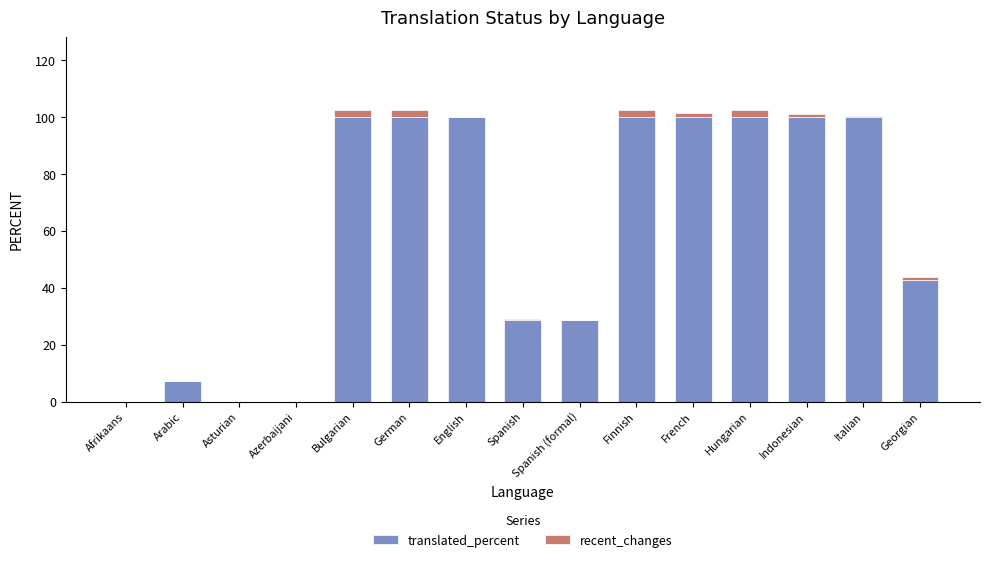

Does the chart contain stacked bars?

Yes